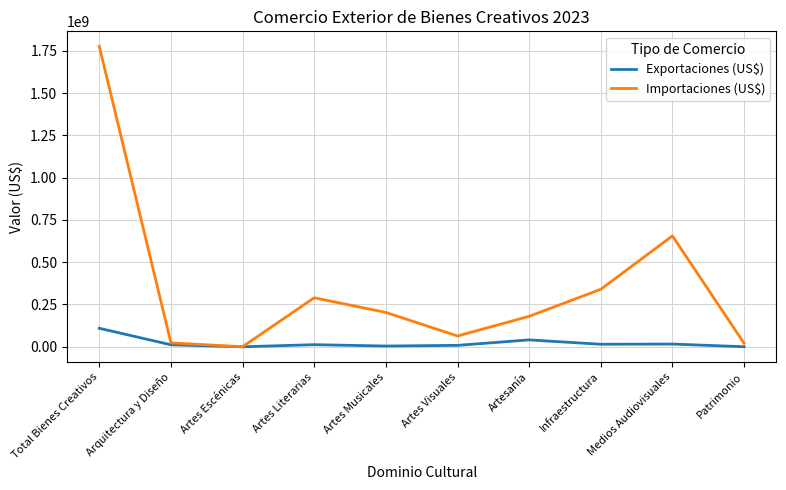

Where is Importaciones (US$) nearest to the value 888176939?

Medios Audiovisuales